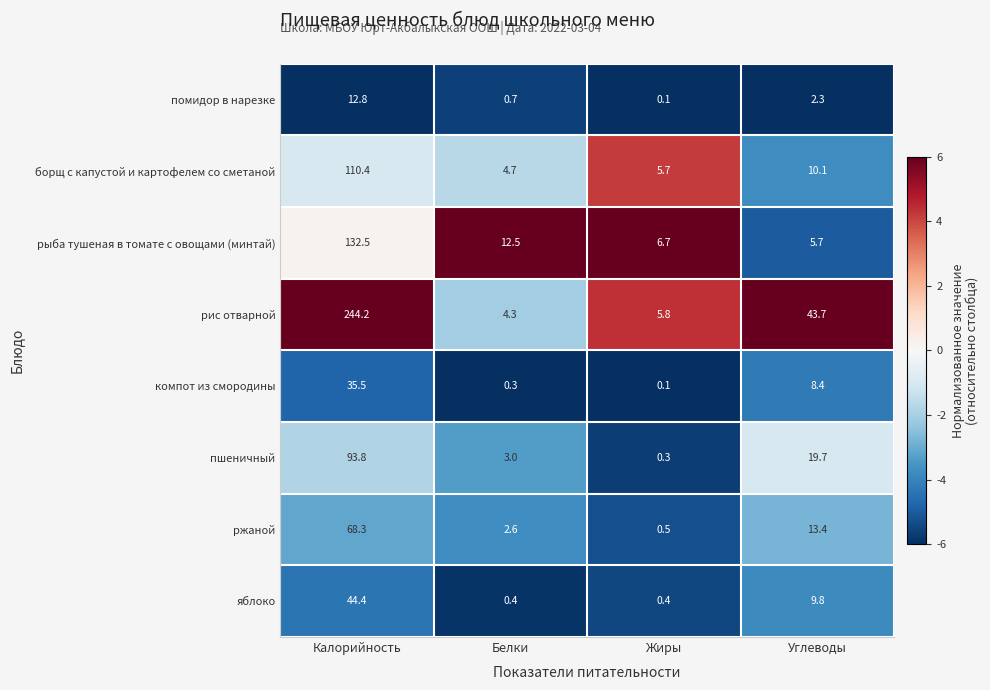

The value of помидор в нарезке at Калорийность is 12.8. True or false?

True